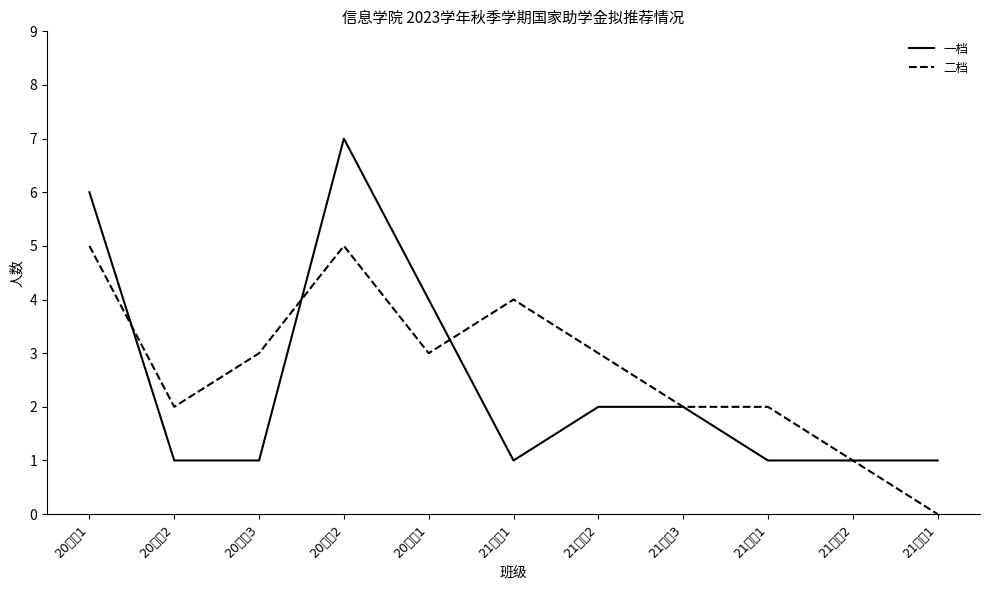

What is the average value of the 二档 series?

3